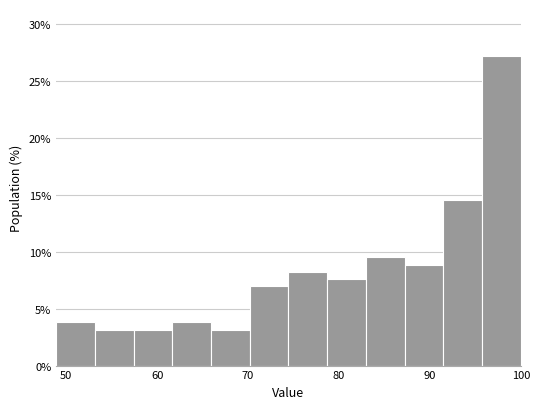

Reading left to right, list every bar in this chart as the range it spans on the x-axis followed by its height. Neither the bar edges nor the heights are printed on the chart, so give them approximately, as read against the axes.

49 to 53: 4.0
53 to 57: 3.0
57 to 62: 3.0
62 to 66: 4.0
66 to 70: 3.0
70 to 74: 7.0
74 to 79: 8.0
79 to 83: 7.5
83 to 87: 9.5
87 to 91: 9.0
91 to 96: 14.5
96 to 100: 27.0